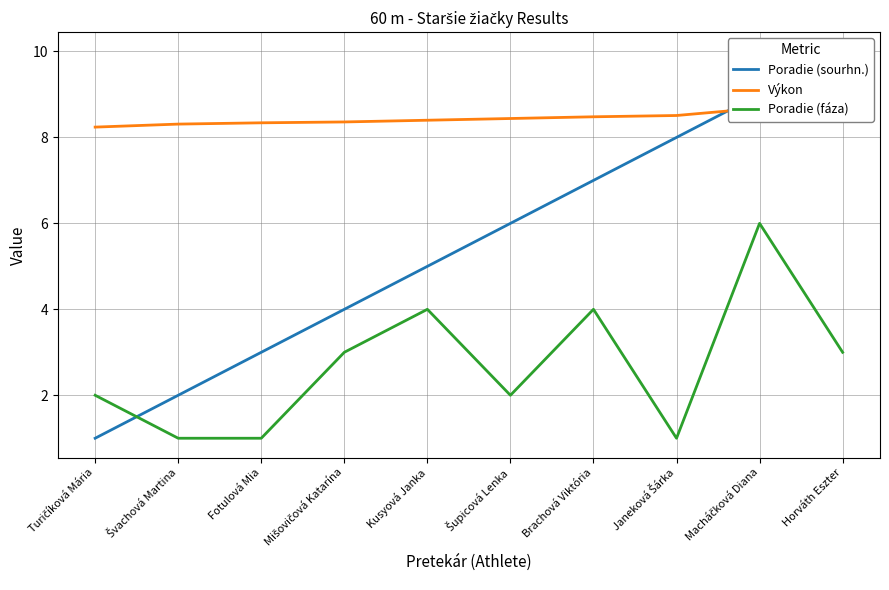

Rank the series by their maximum value, from lowest to highest.

Poradie (fáza), Výkon, Poradie (sourhn.)